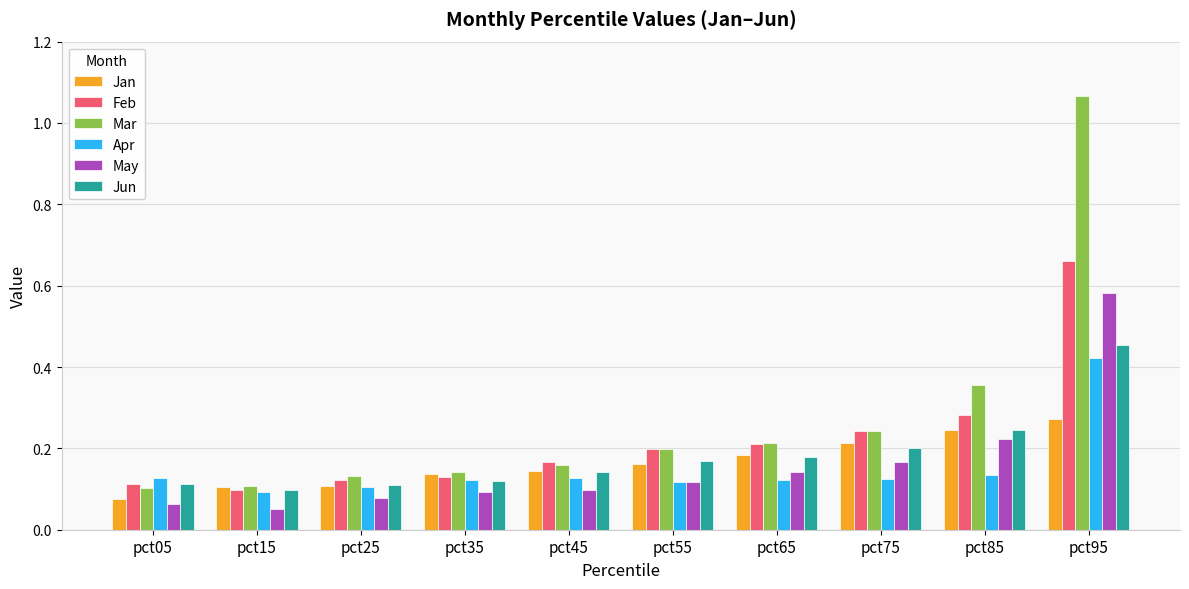

Which series has the largest total across all categories?

Mar